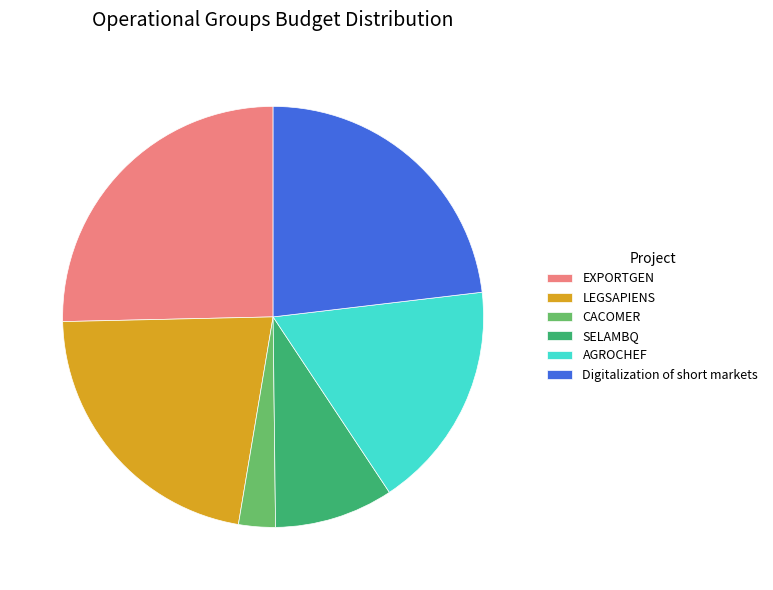

Combined, do AGROCHEF and LEGSAPIENS account for over 50%?

No